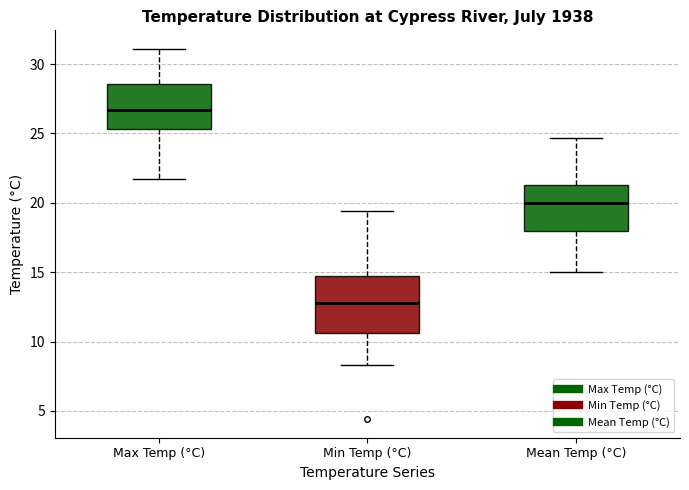

Which box is the tallest, from its lower edge to its upper edge?

Min Temp (°C)